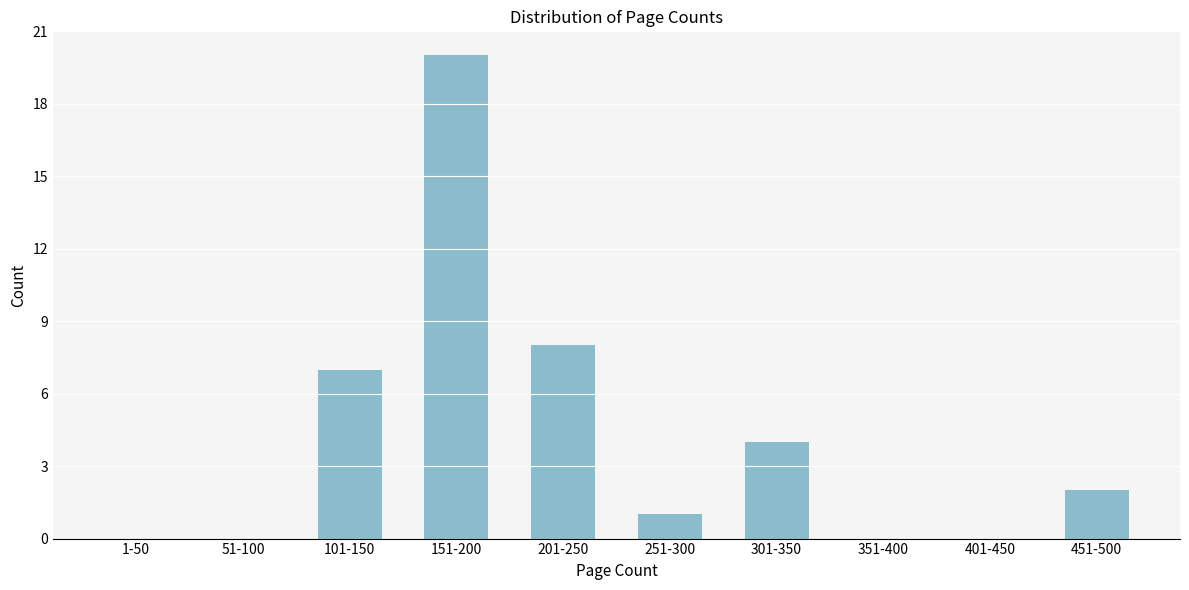

Reading right to left, extract all data points from this chart.

451-500=2	401-450=0	351-400=0	301-350=4	251-300=1	201-250=8	151-200=20	101-150=7	51-100=0	1-50=0